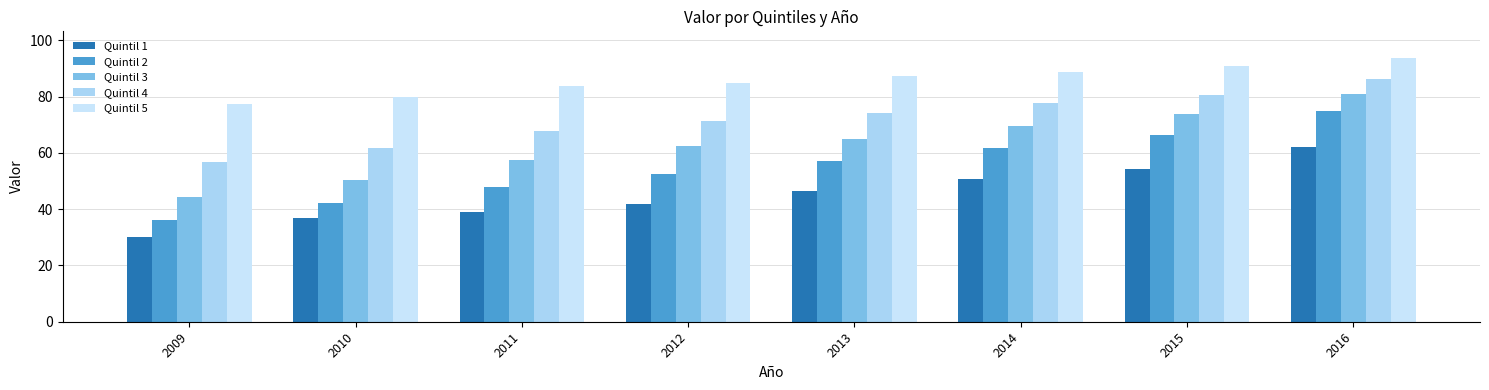

The value of Quintil 2 at 2013 is 97.4. True or false?

False